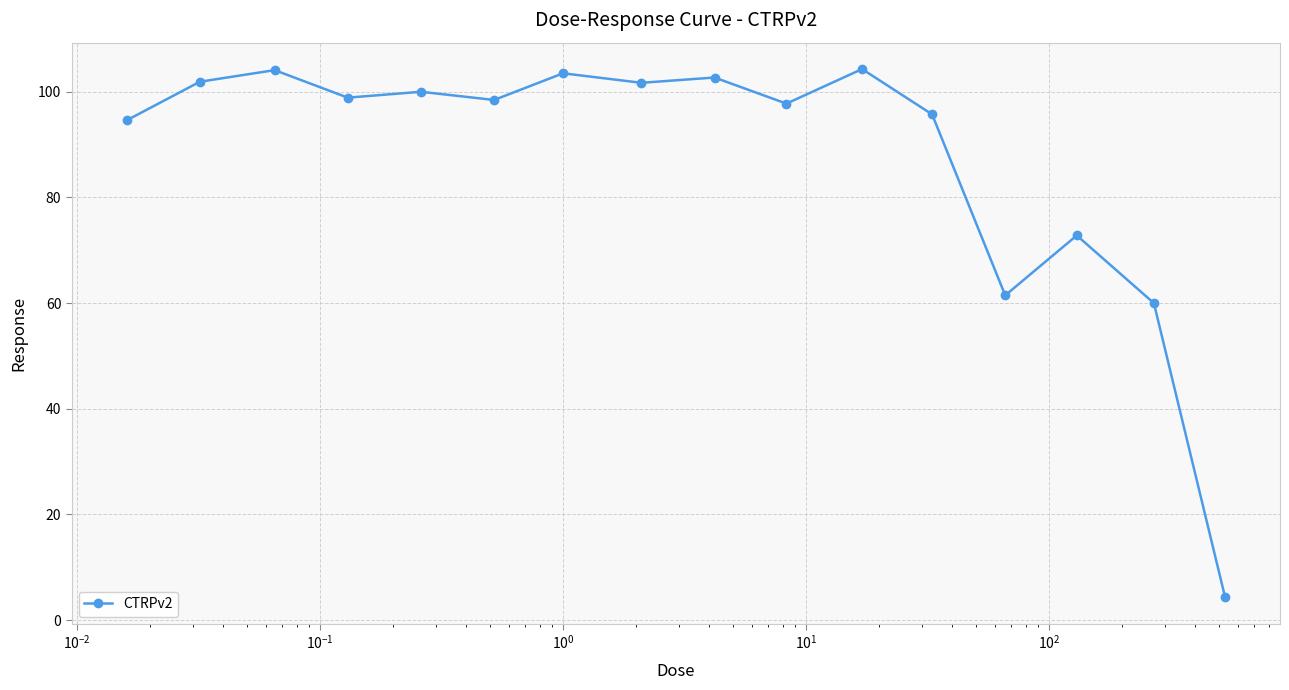

What is the greatest value displayed?

104.3